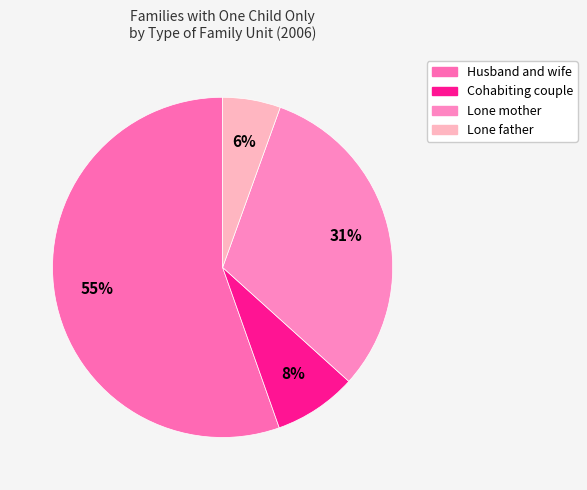

Count the number of slices in the pie.

4